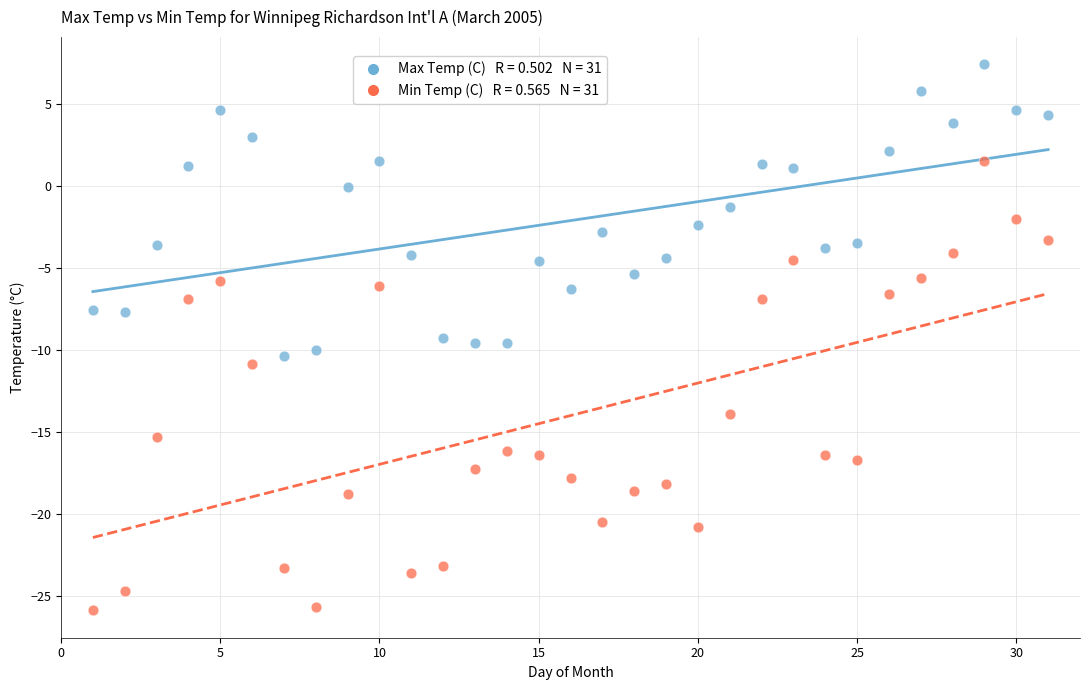

Across all data points, what is the range of Y values (max minus min)?

33.3